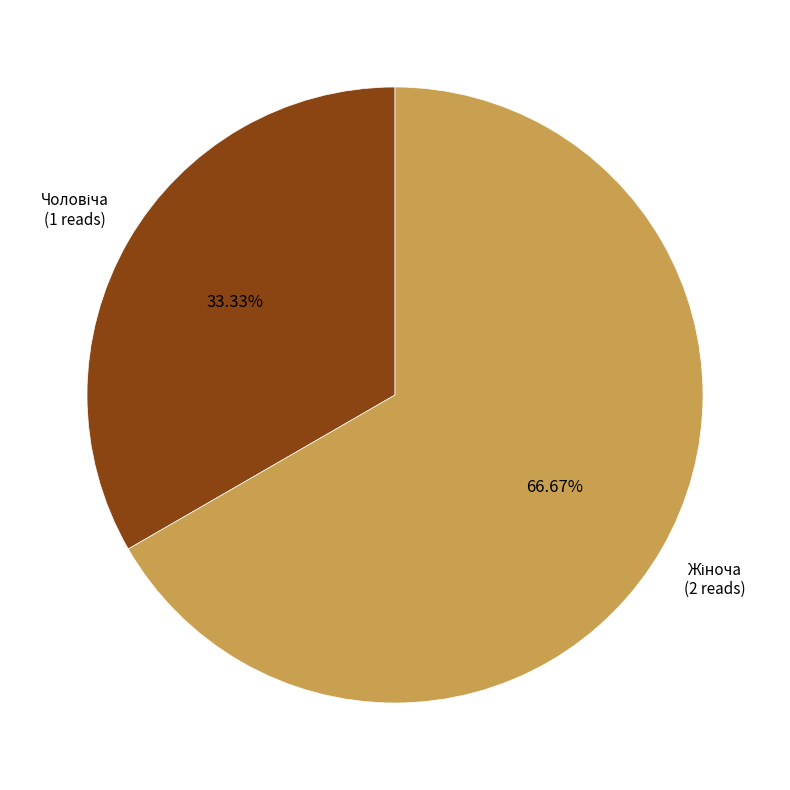

To the nearest percent, what is the difference between the largest and smallest slice percentages?

33%